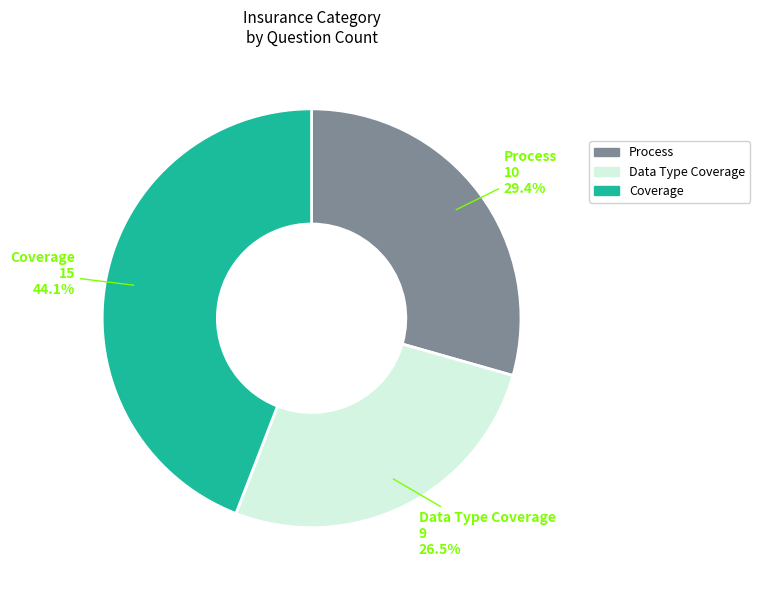

Is the sum of Data Type Coverage and Coverage greater than half?

Yes